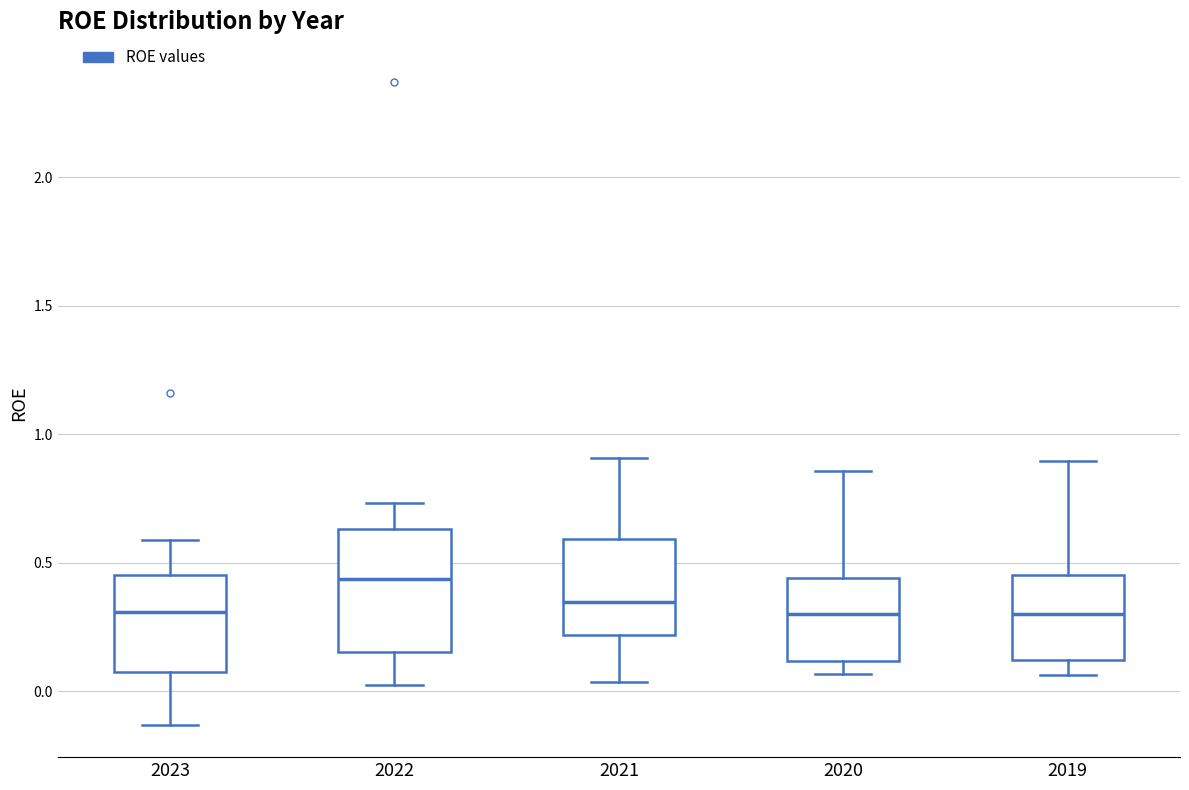

Comparing the boxes themselves (not the whiskers), which one is the tallest?

2022